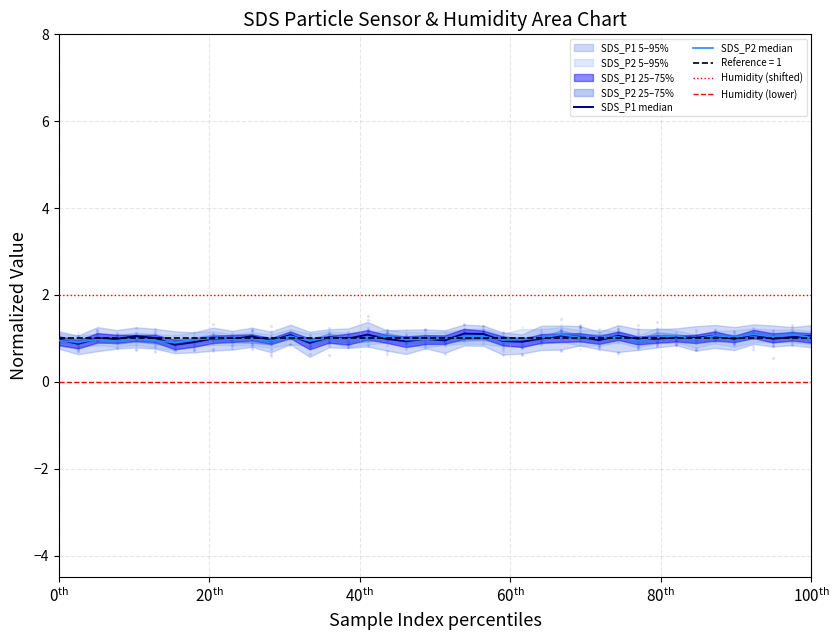

Which series has the largest Y range (max minus min)?

SDS_P1 median